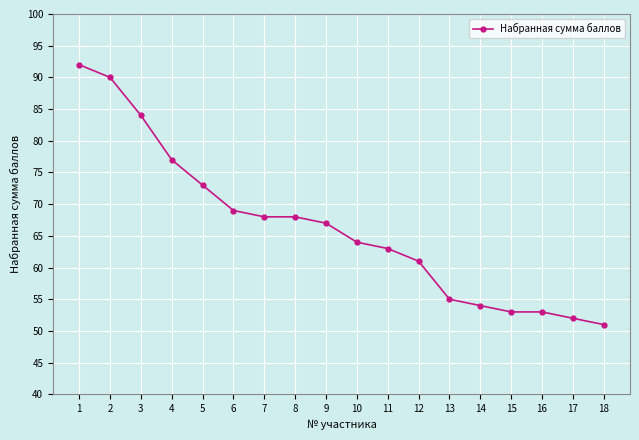

What is the sum of all values?

1194